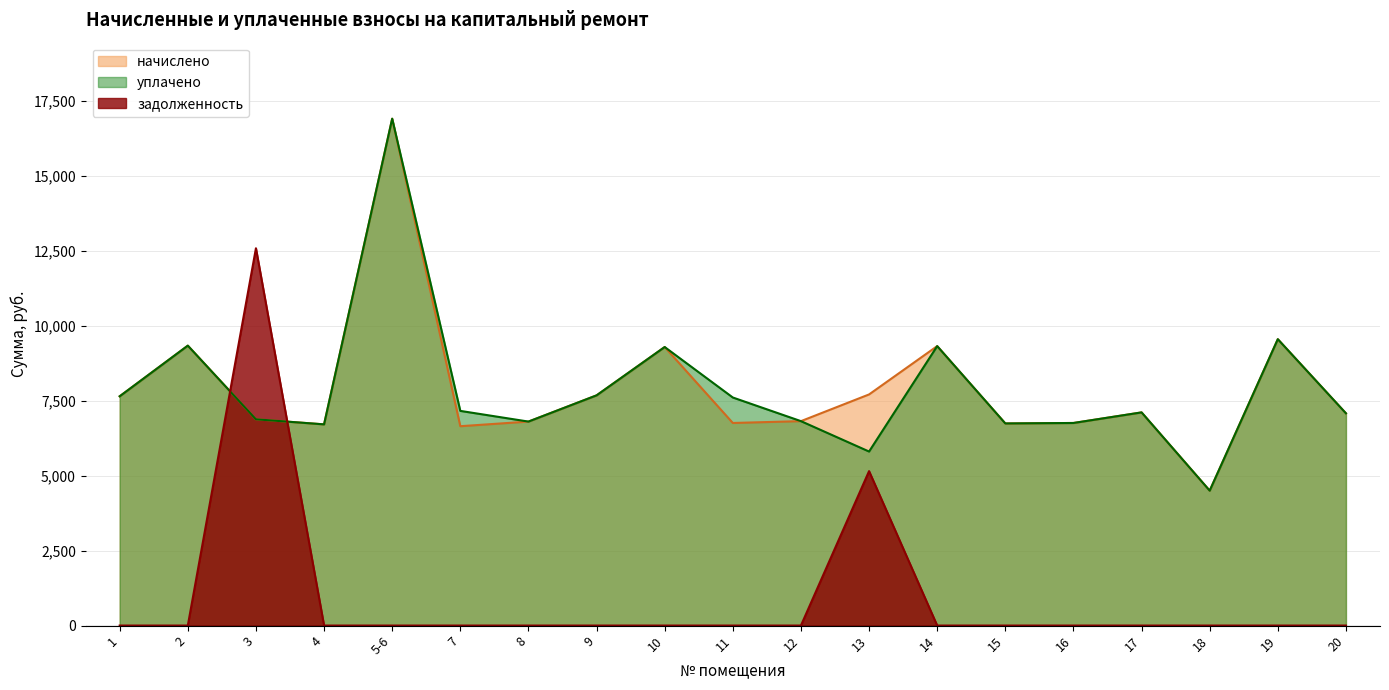

Which series has the largest total across all categories?

начислено